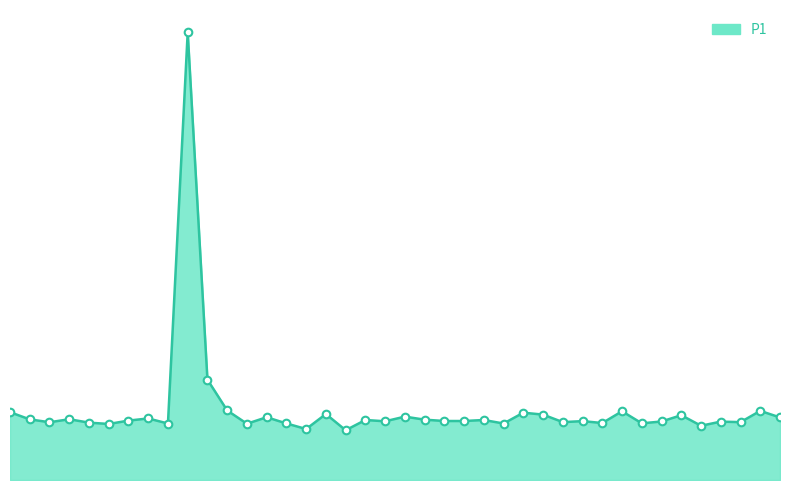

Does the chart have visible grid lines?

No